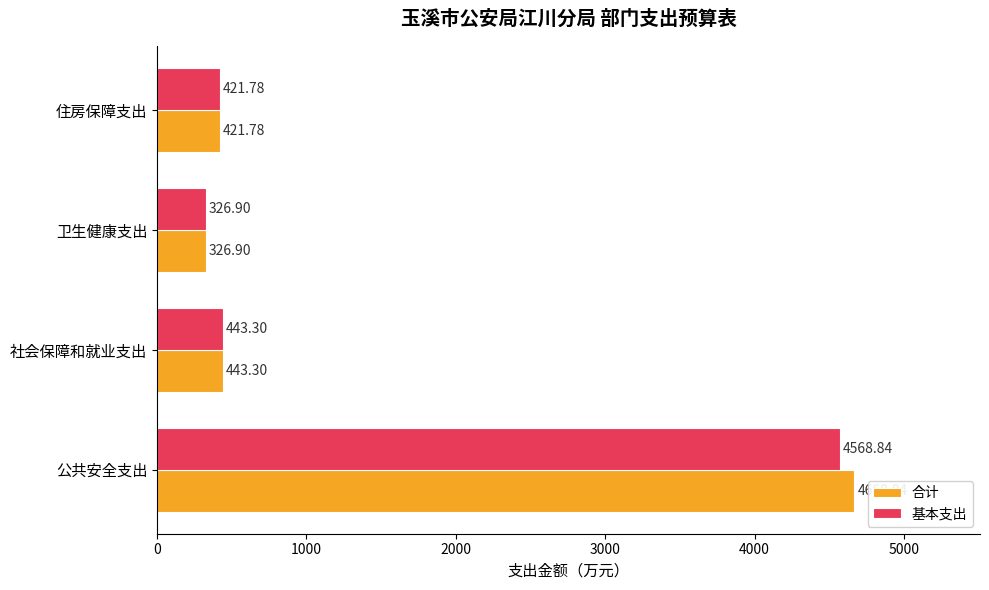

Which series has the largest total across all categories?

合计